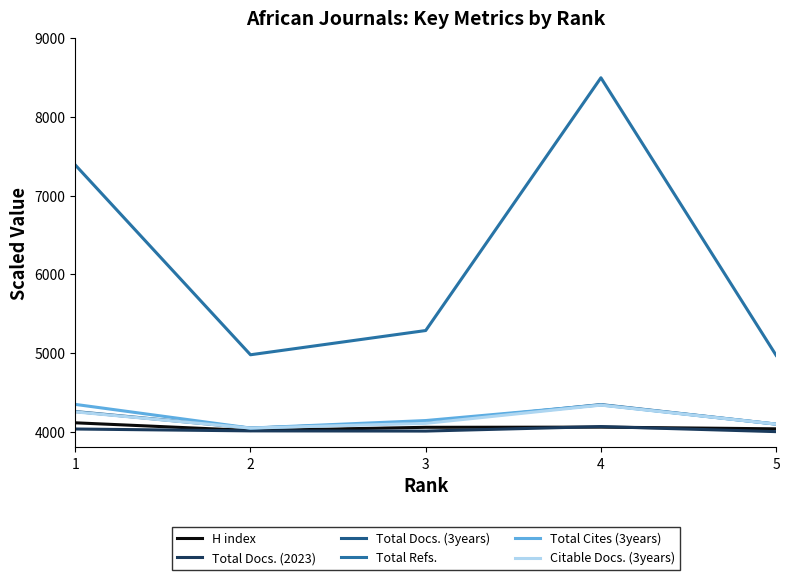

How many lines are shown in the chart?

6